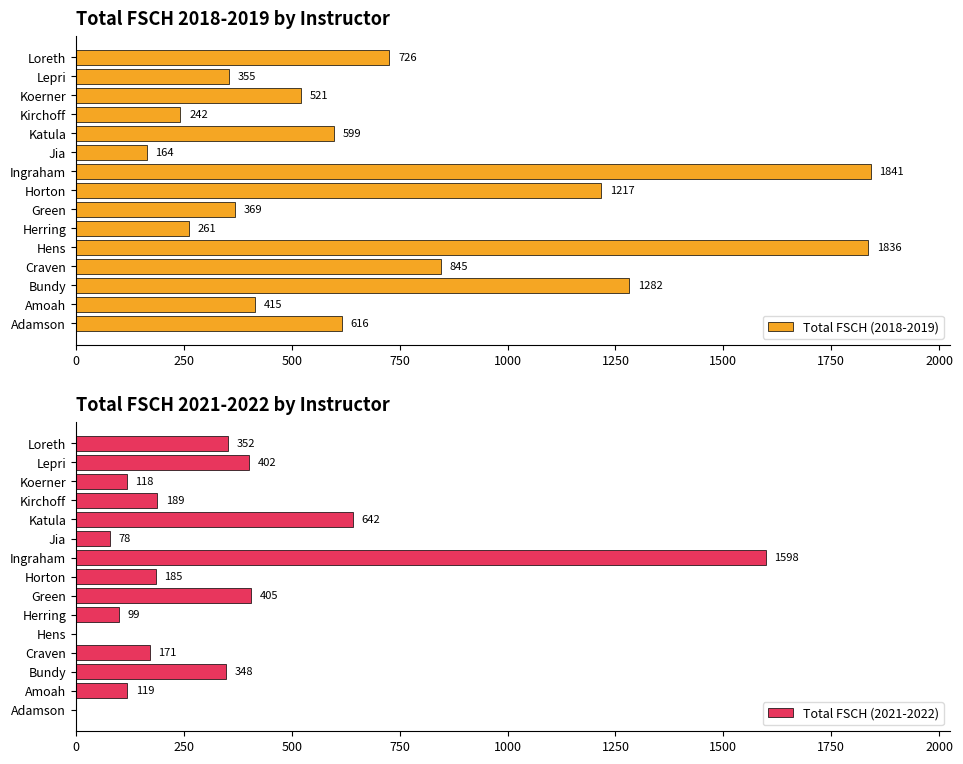

Is it true that Total FSCH (2018-2019) equals 726.0 at Loreth?

True